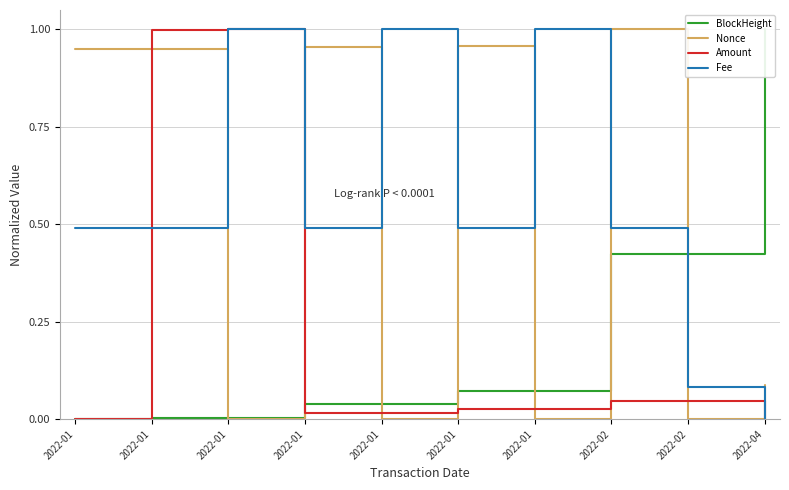

The value of Amount at 2022-01 is 0.0. True or false?

True